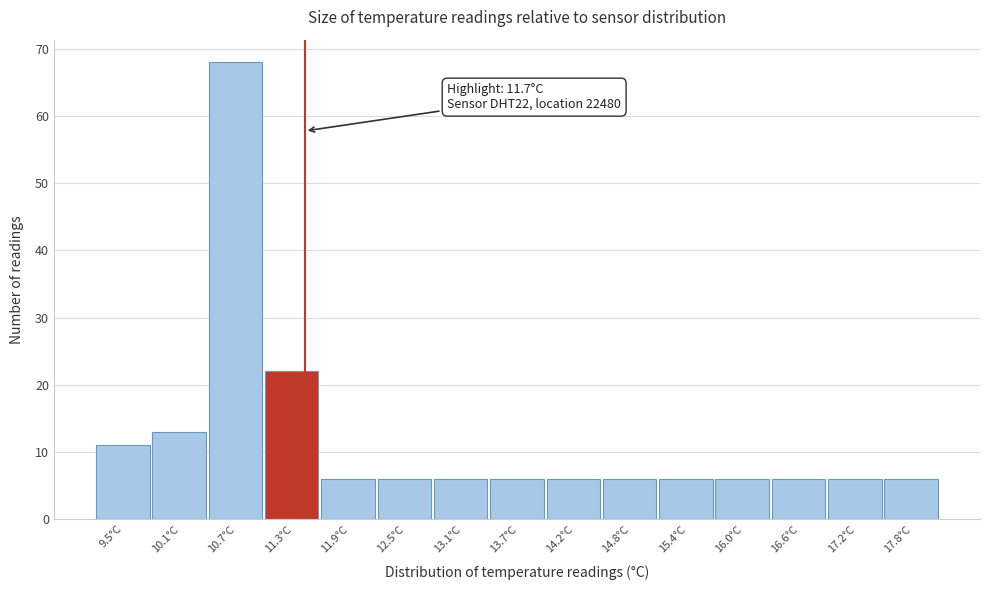

Reading right to left, extract all data points from this chart.

17.8°C=6	17.2°C=6	16.6°C=6	16.0°C=6	15.4°C=6	14.8°C=6	14.2°C=6	13.7°C=6	13.1°C=6	12.5°C=6	11.9°C=6	11.3°C=22	10.7°C=68	10.1°C=13	9.5°C=11